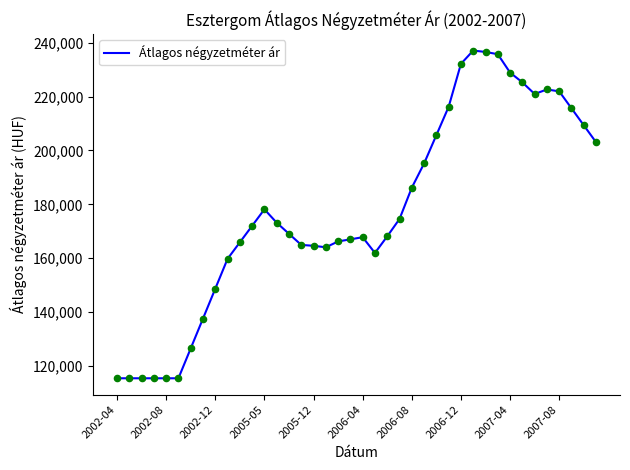

What is the difference between the maximum and minimum values?

121617